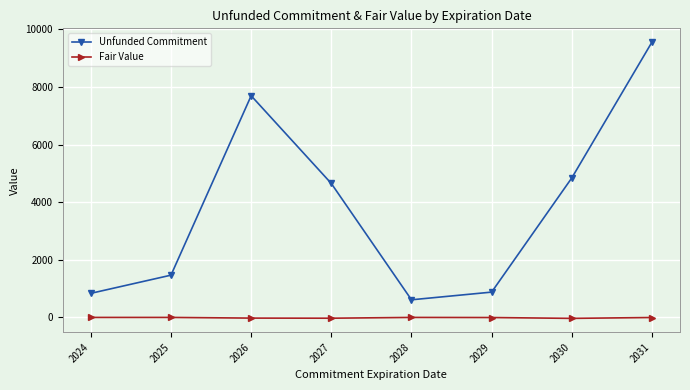

True or false: Fair Value and Unfunded Commitment cross at least once.

False